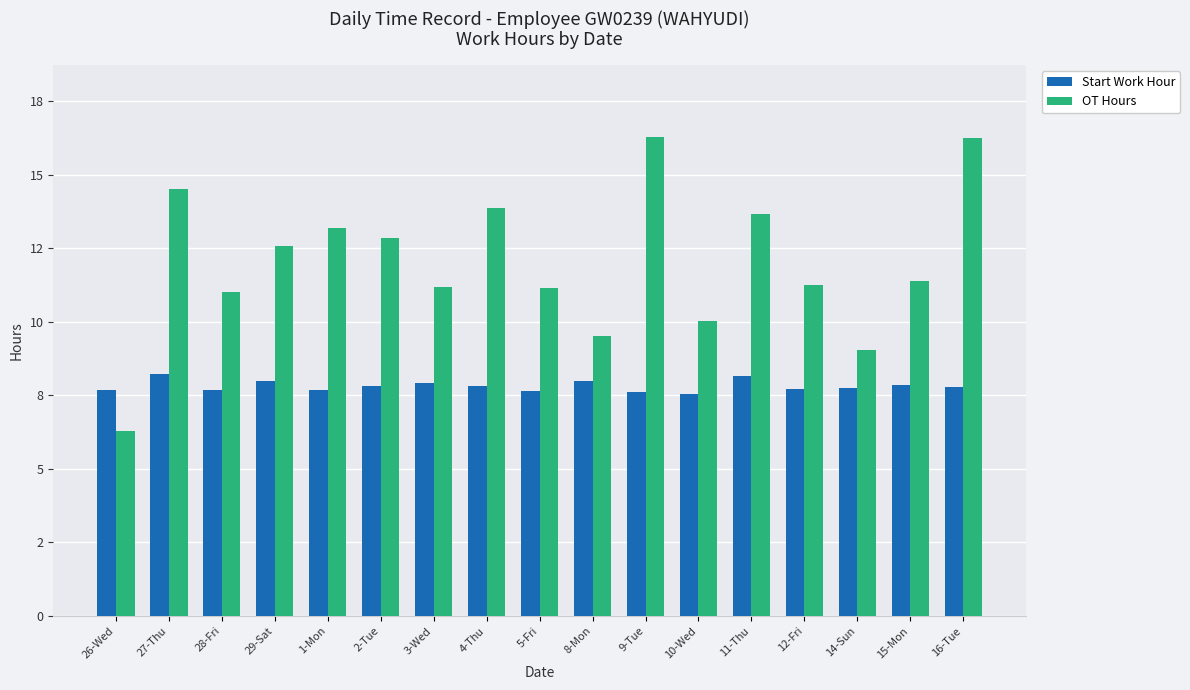

What is the label of the 10th bar from the right?

4-Thu